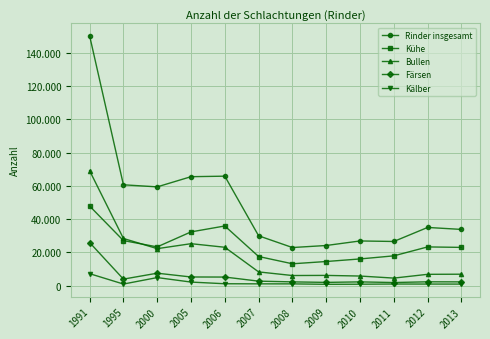

What is the minimum value shown in the chart?

844